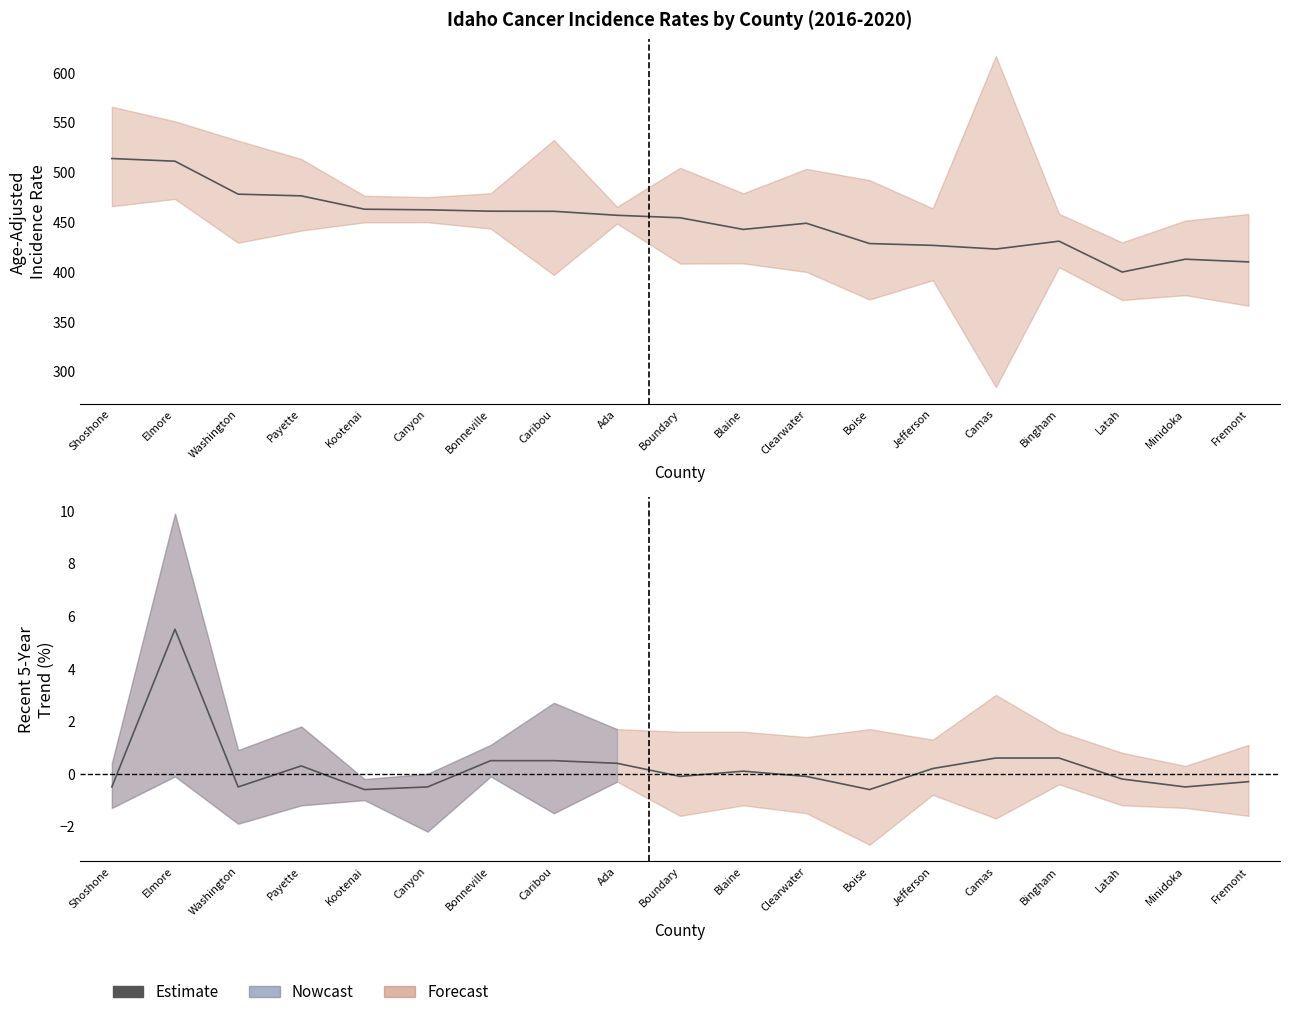

Between Bonneville and Ada, which is larger?

Bonneville